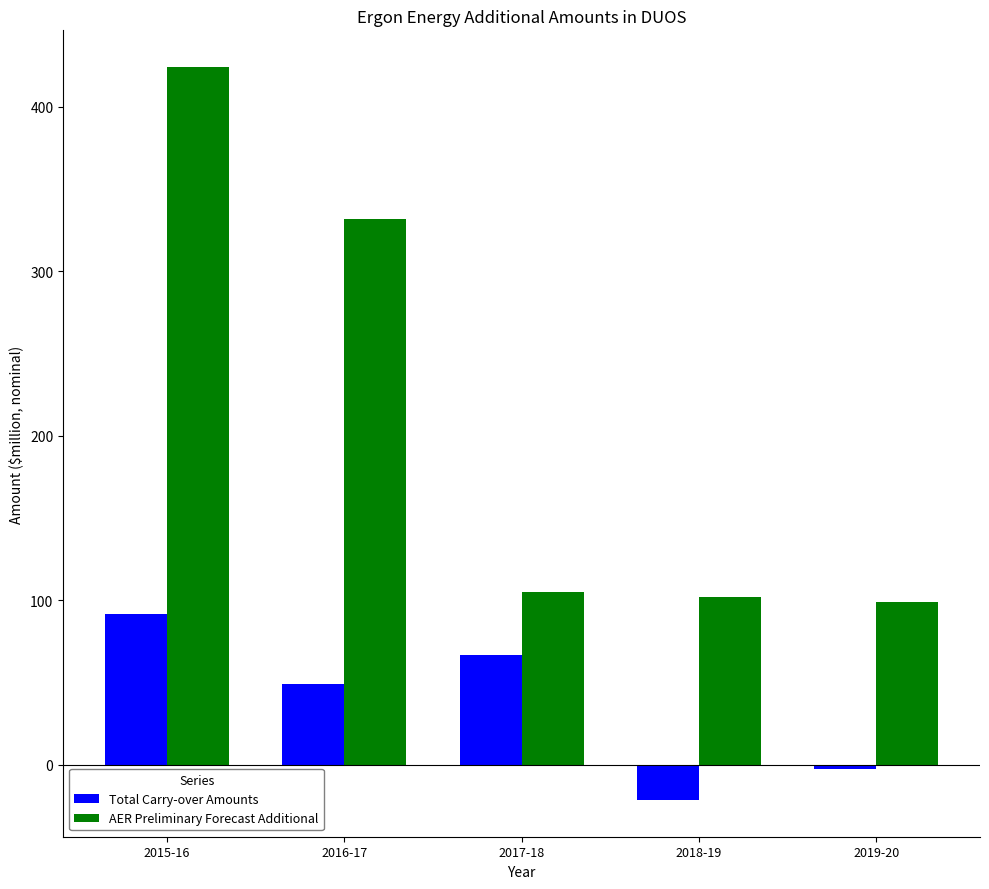

What is the average value of the AER Preliminary Forecast Additional series?

212.4